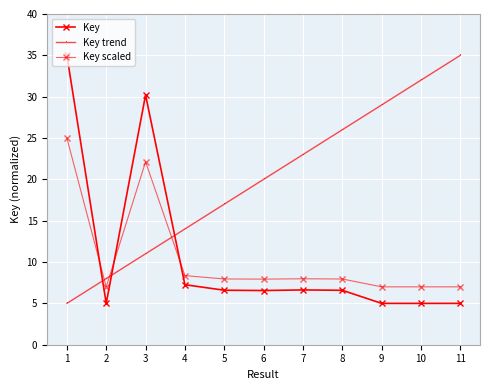

What is the smallest value displayed?

5.0